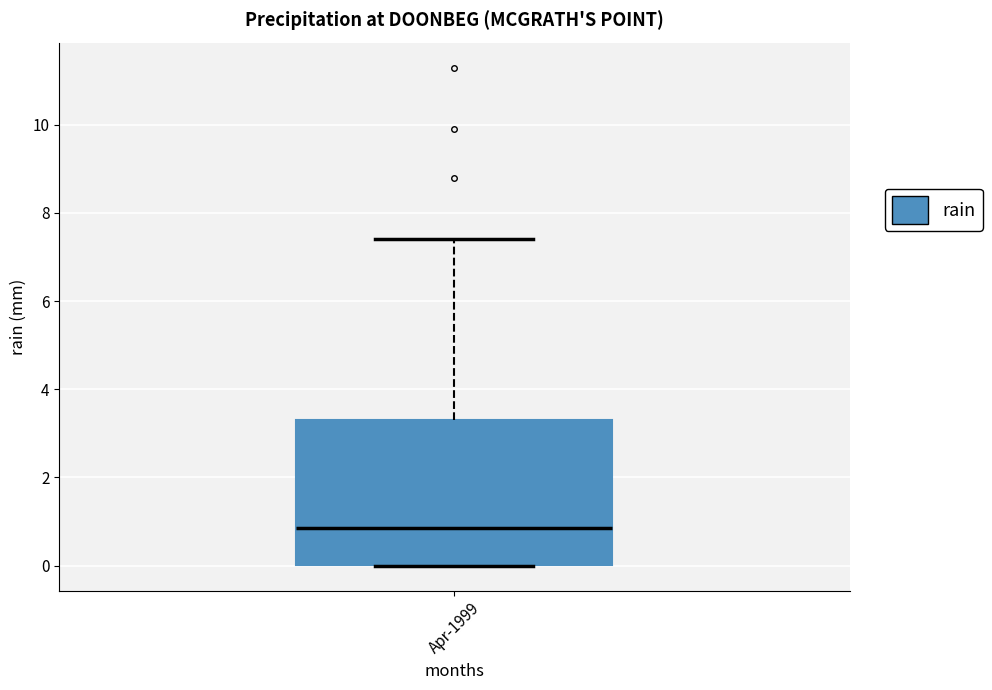

Read this box plot against the y-axis: the position of the median line, the range covered by the box, and the ends of both whiskers. The values are not printed on the chart, so give them approximately, as read against the axis.

median 0.8, box 0.0 to 3.4, whiskers 0.0 to 7.4